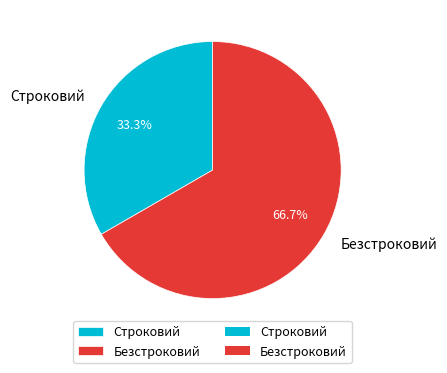

What percentage is the Безстроковий slice, to the nearest percent?

67%